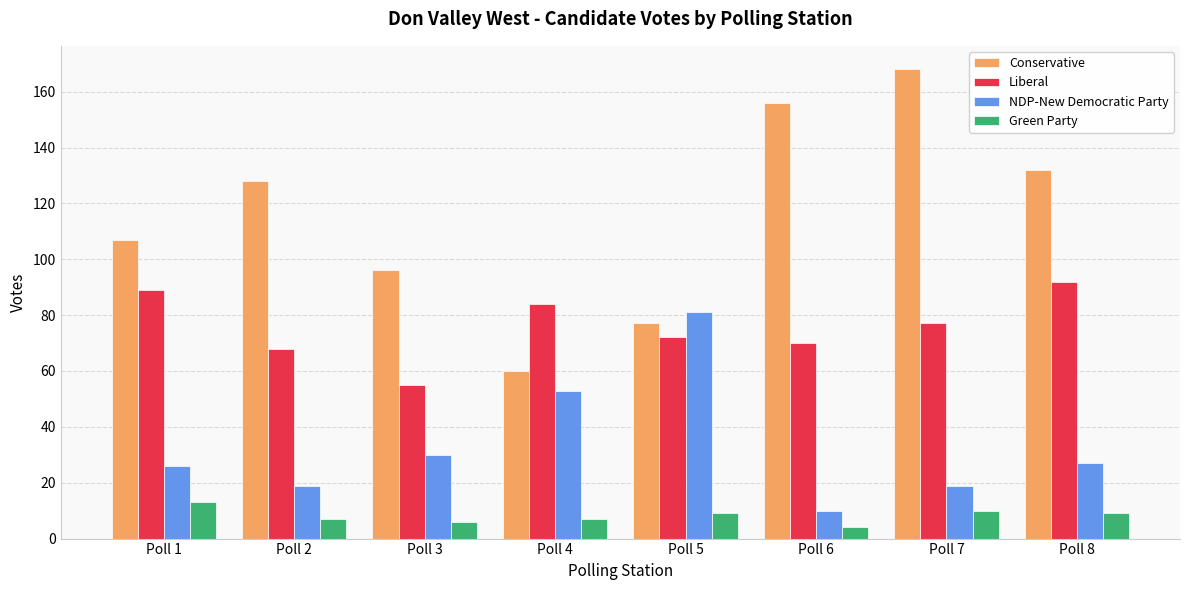

At Poll 1, list the series in order from smallest to largest.

Green Party, NDP-New Democratic Party, Liberal, Conservative